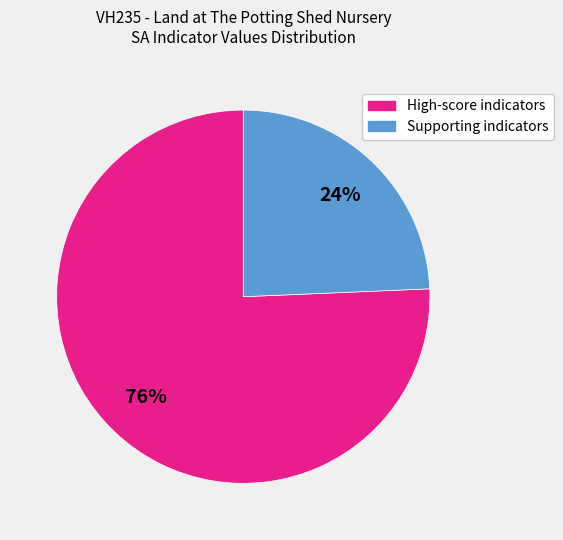

Is there any slice that represents more than half of the pie?

Yes